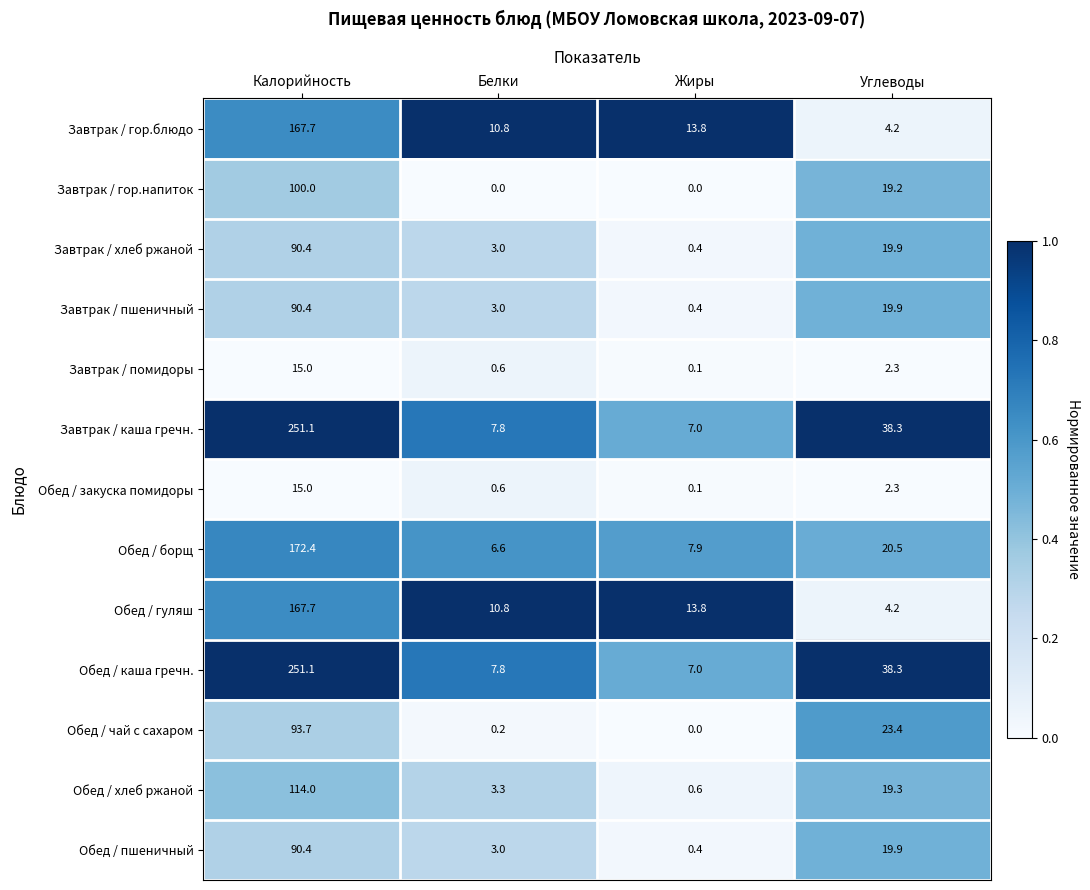

At which category is the sum across all series the highest?

Калорийность